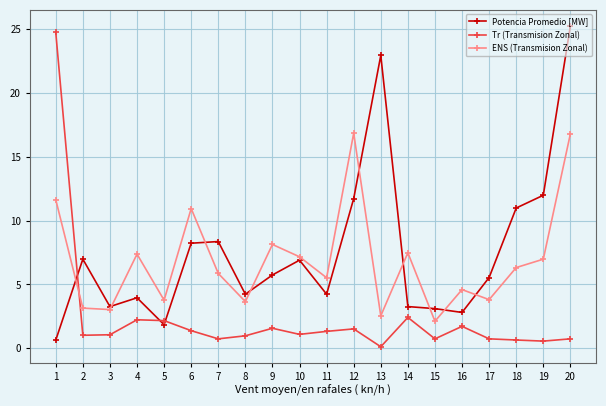

True or false: Potencia Promedio [MW] has a value of 31.6 at 13.

False